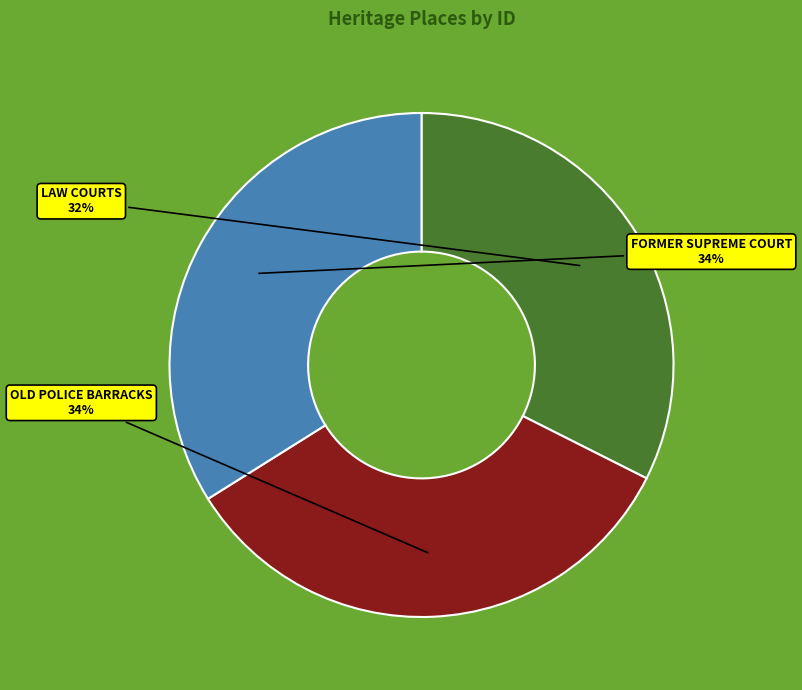

The OLD POLICE BARRACKS slice represents 34% of the pie. True or false?

True